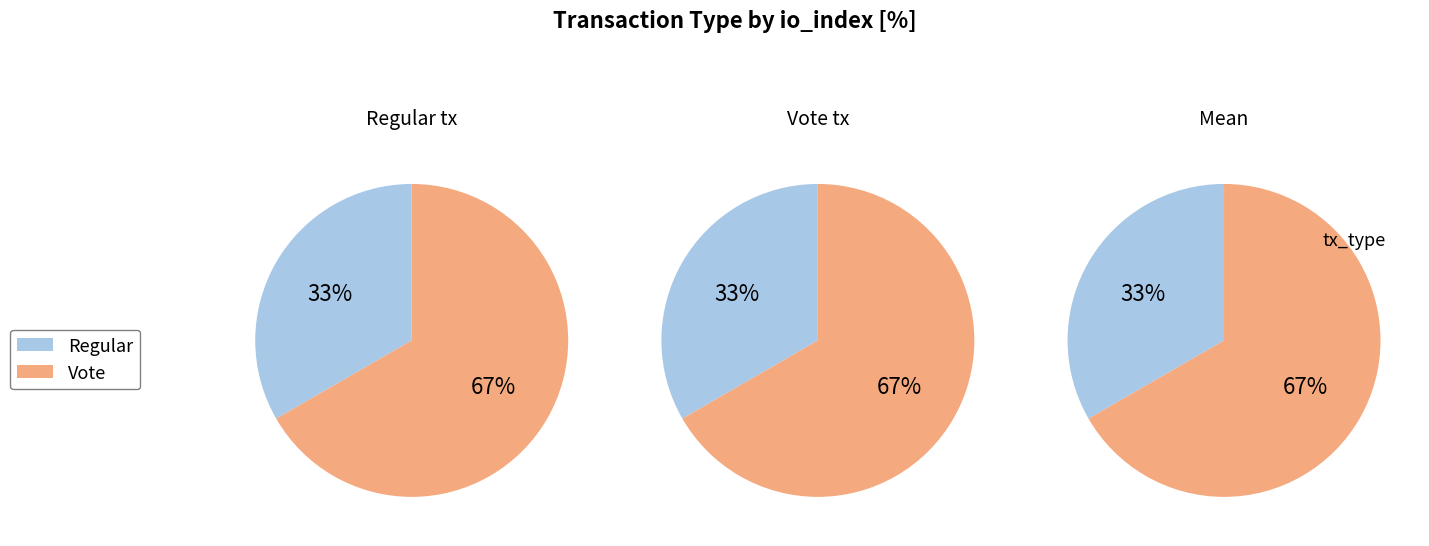

Is it true that Regular is 93% of the pie?

False